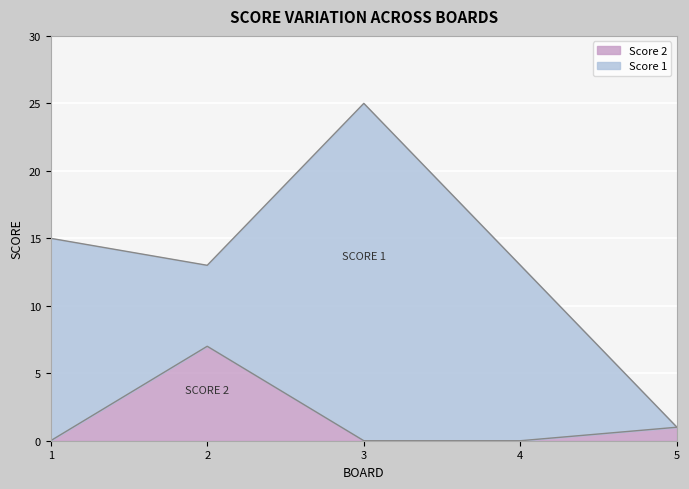

How many lines are shown in the chart?

2